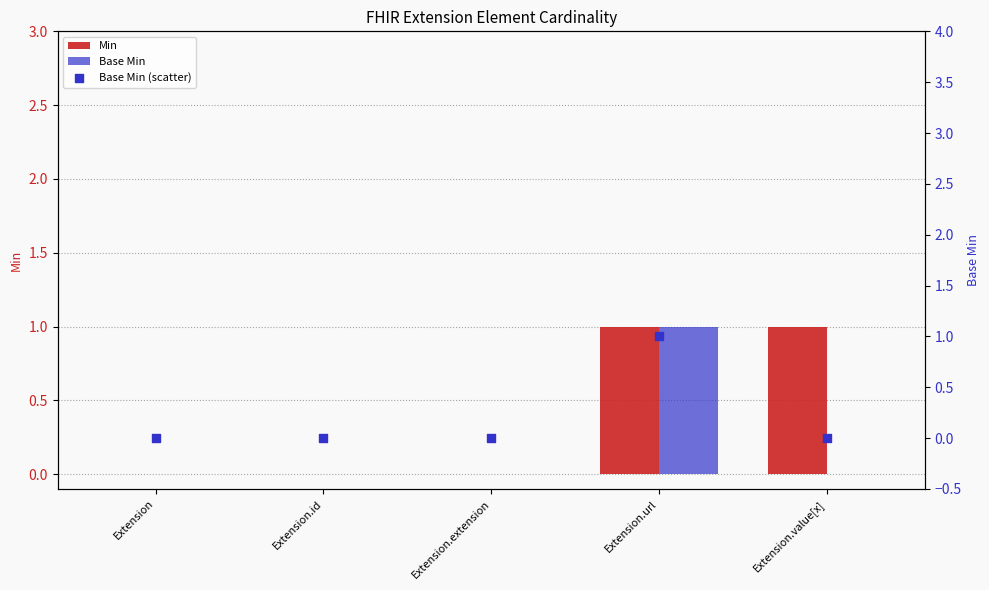

Is the value of Base Min at Extension.url greater than the value of Base Min (scatter) at Extension.extension?

Yes